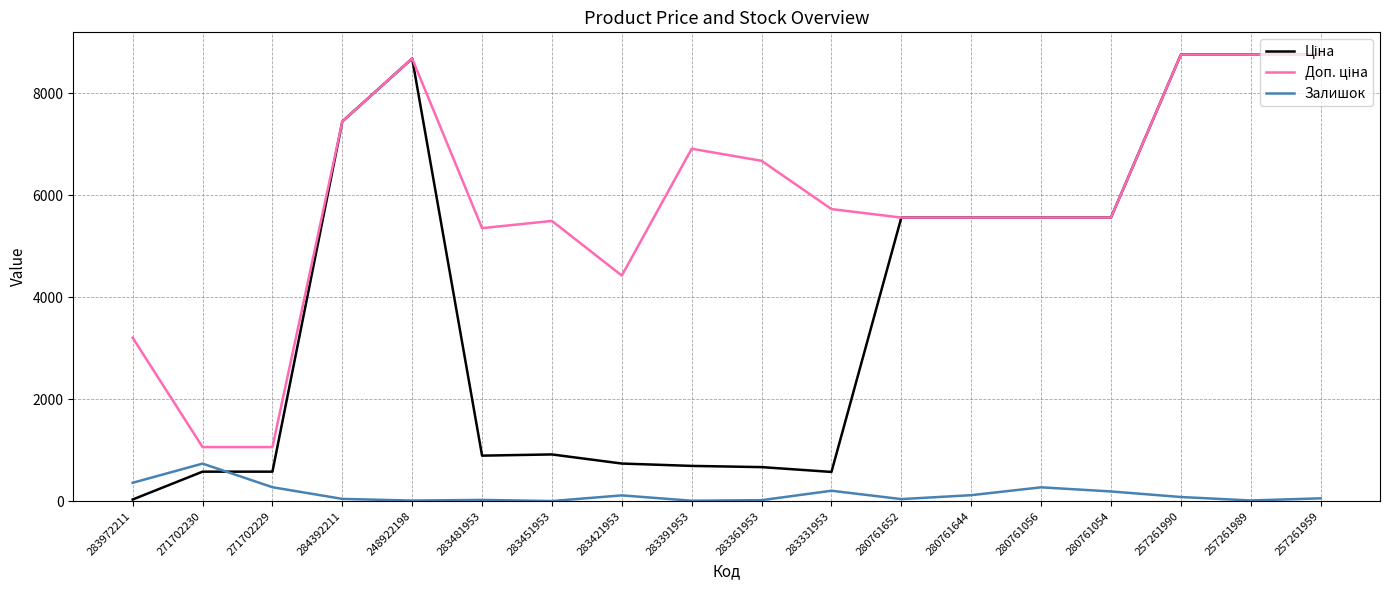

What is the maximum value shown in the chart?

8755.5